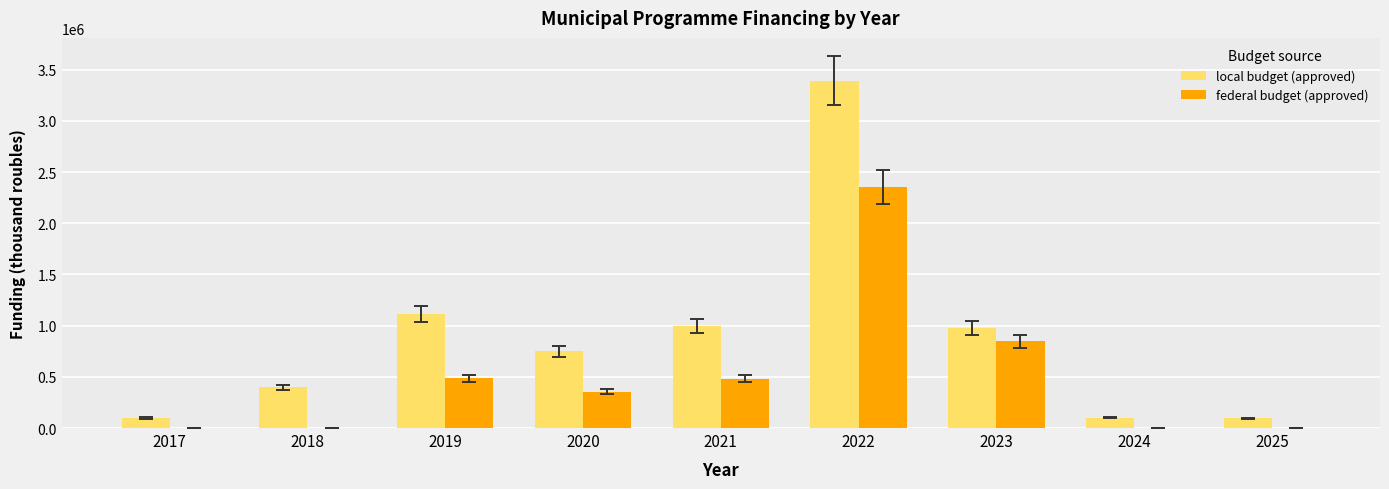

What is the average value of the federal budget (approved) series?

501910.7